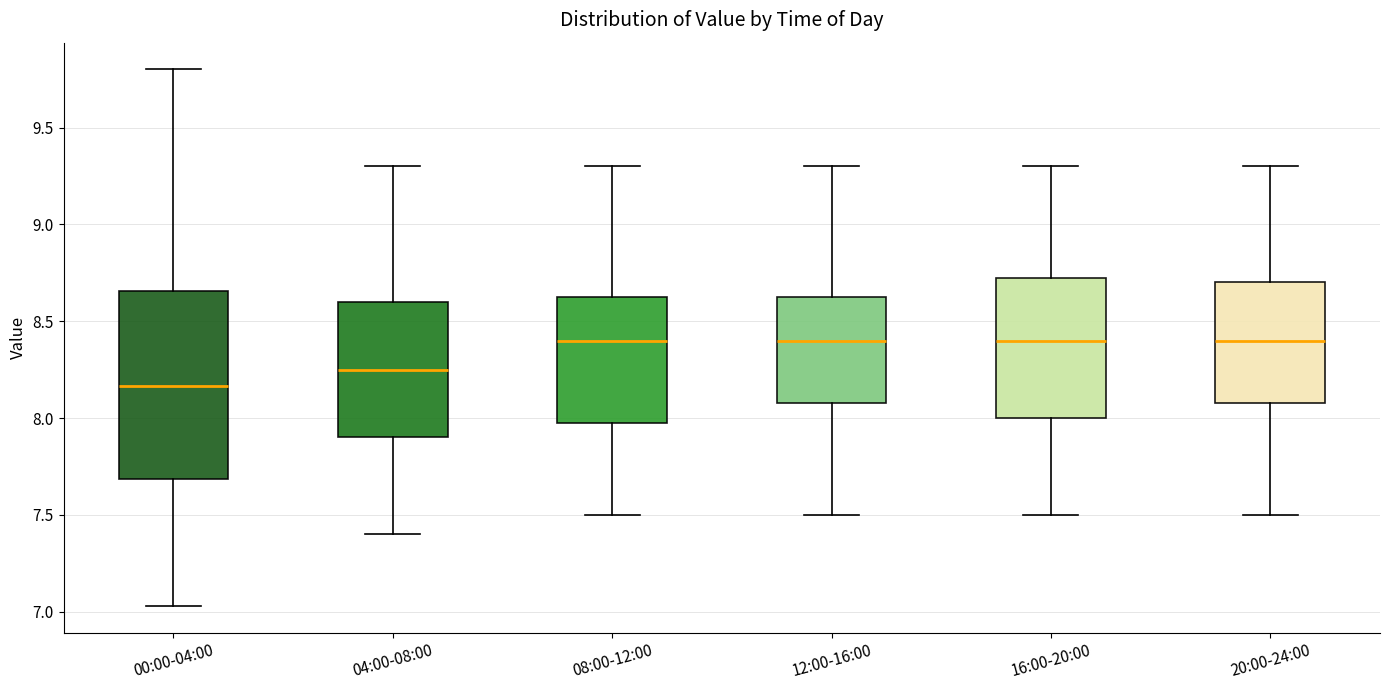

Where is the lower edge of the box for 16:00-20:00 on the y-axis? The values are not printed on the chart, so give them approximately, as read against the axis.

8.00